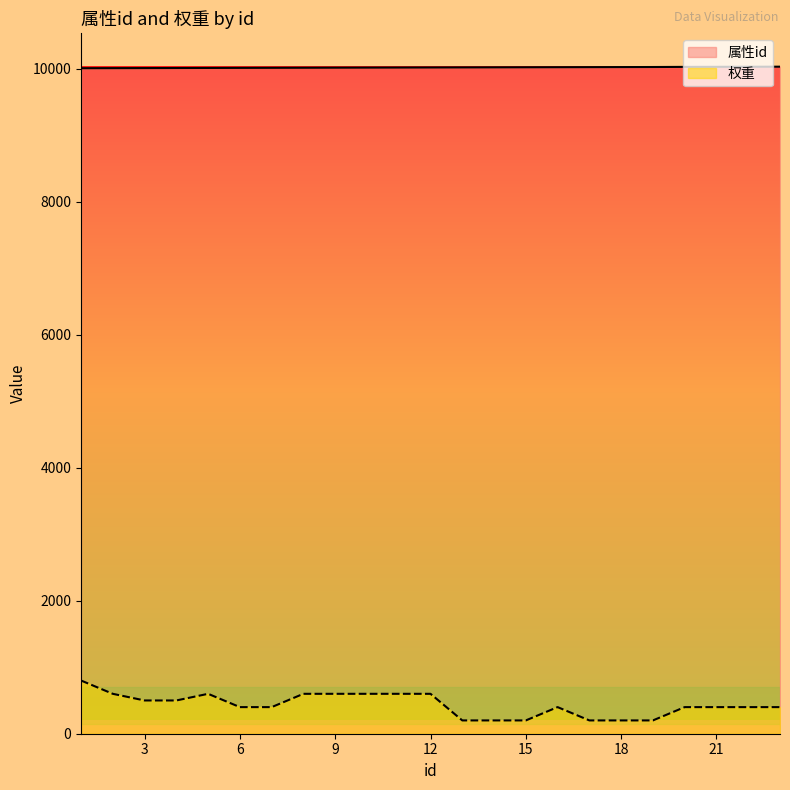

Rank the series by their average value, from highest to lowest.

属性id, 权重